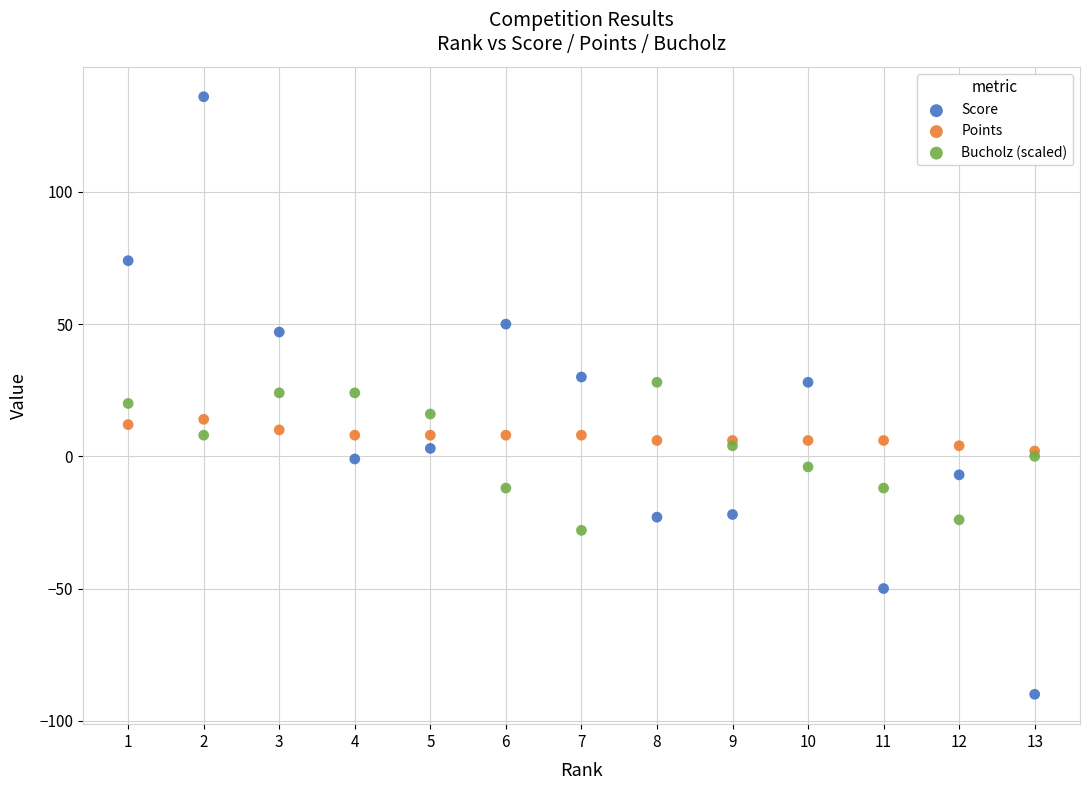

Which series contains the lowest Y value?

Score